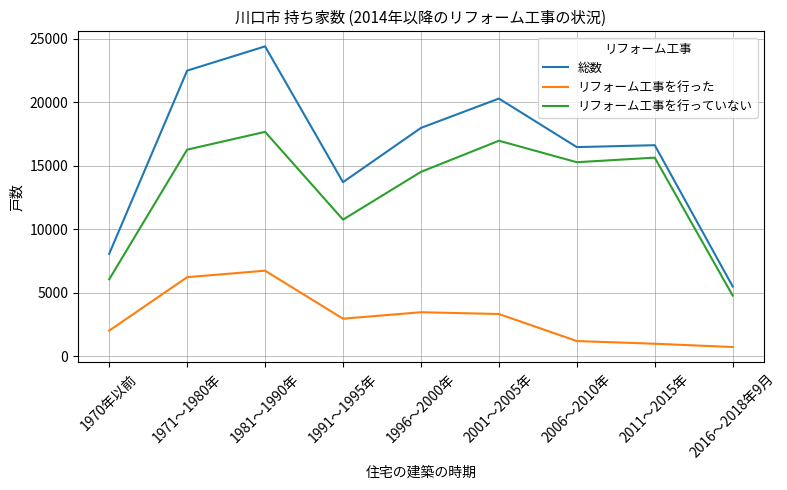

The 総数 series shows 13700 at 1991～1995年. True or false?

True